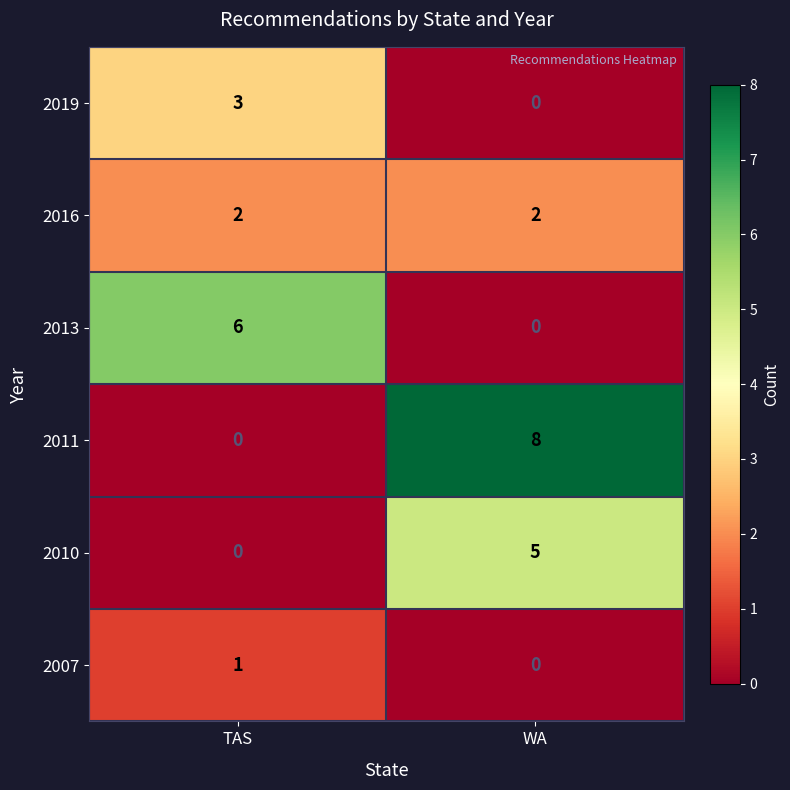

Reading left to right, transcribe all the data shown in this chart.

2019: TAS=3	WA=0
2016: TAS=2	WA=2
2013: TAS=6	WA=0
2011: TAS=0	WA=8
2010: TAS=0	WA=5
2007: TAS=1	WA=0